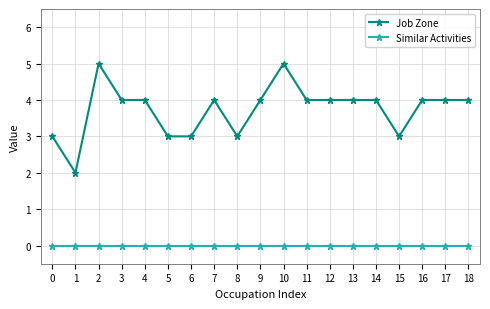

Reading right to left, list all the values displayed in this chart.

Job Zone: 4	4	4	3	4	4	4	4	5	4	3	4	3	3	4	4	5	2	3
Similar Activities: 0	0	0	0	0	0	0	0	0	0	0	0	0	0	0	0	0	0	0